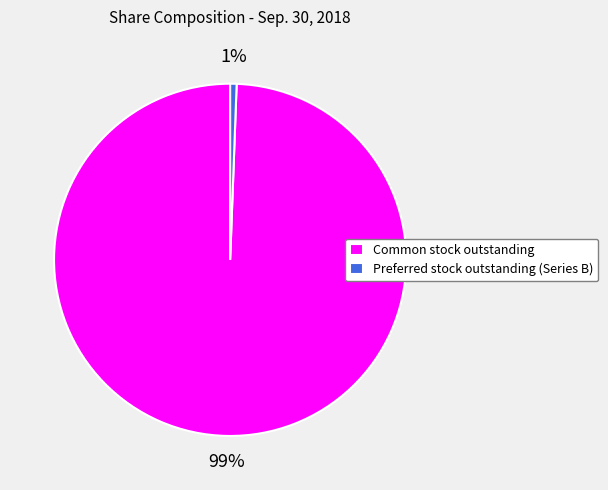

To the nearest percent, what portion does Preferred stock outstanding (Series B) represent?

1%